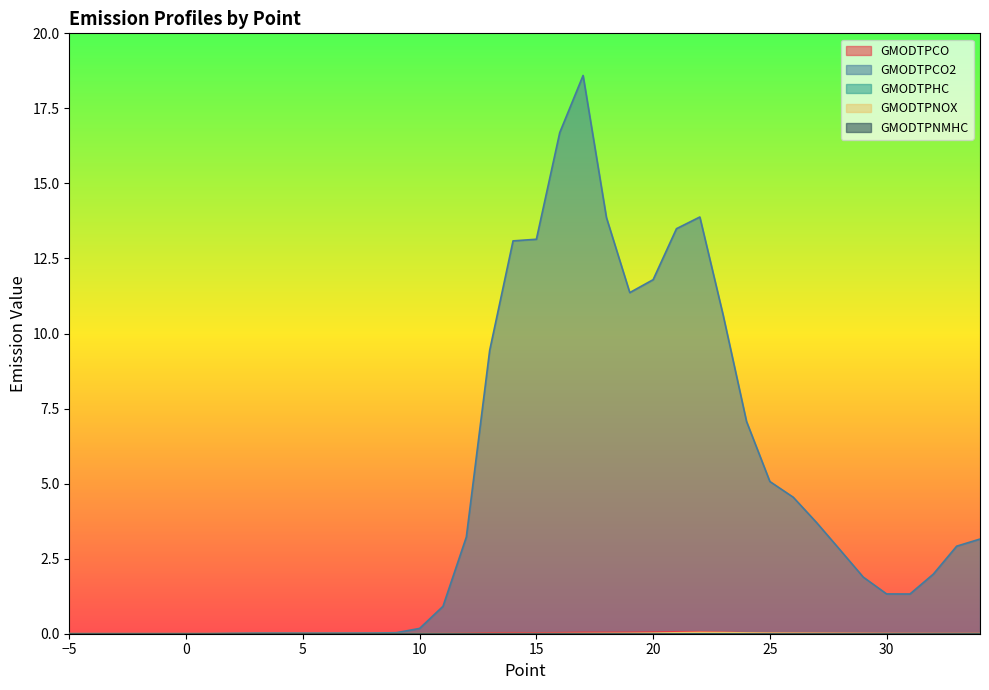

Does the chart display data point markers on the line(s)?

No